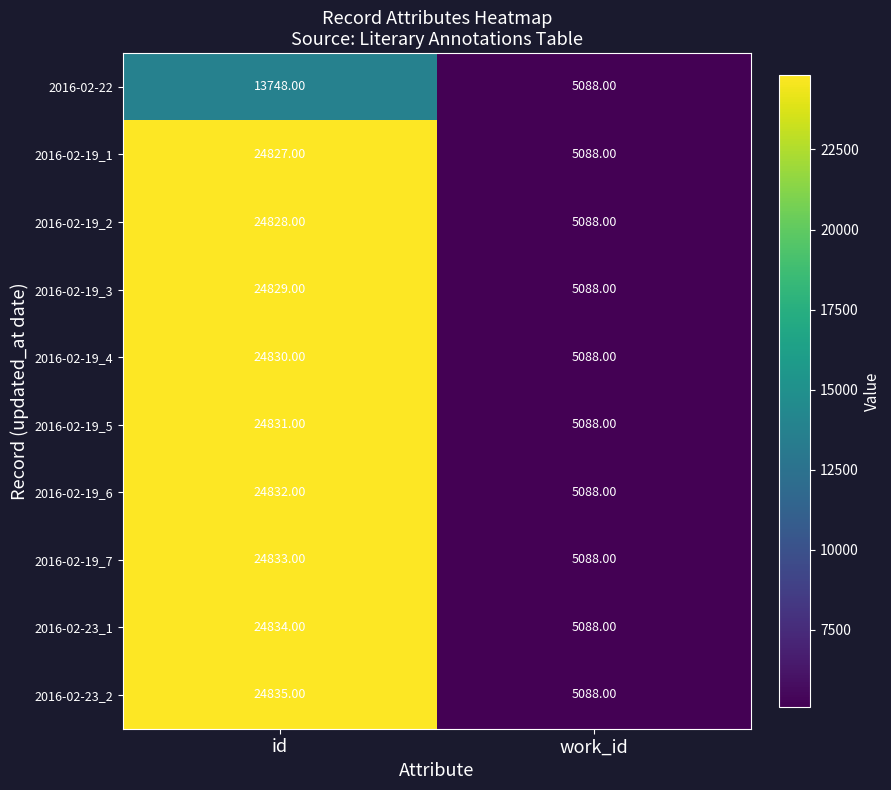

Which series has the widest spread of values?

2016-02-23_2